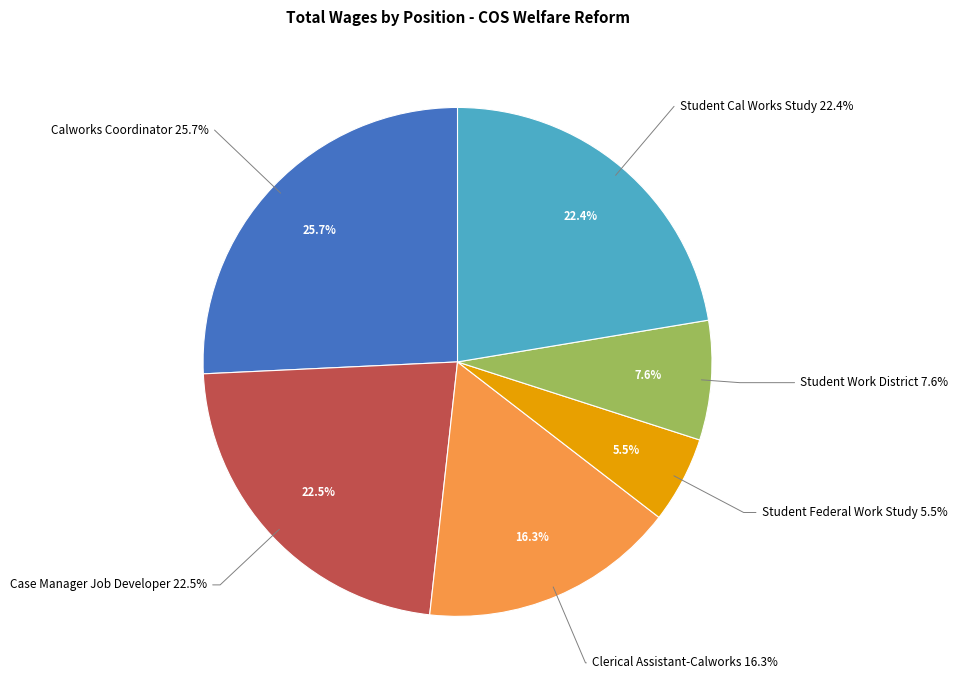

How many segments does this pie chart have?

6